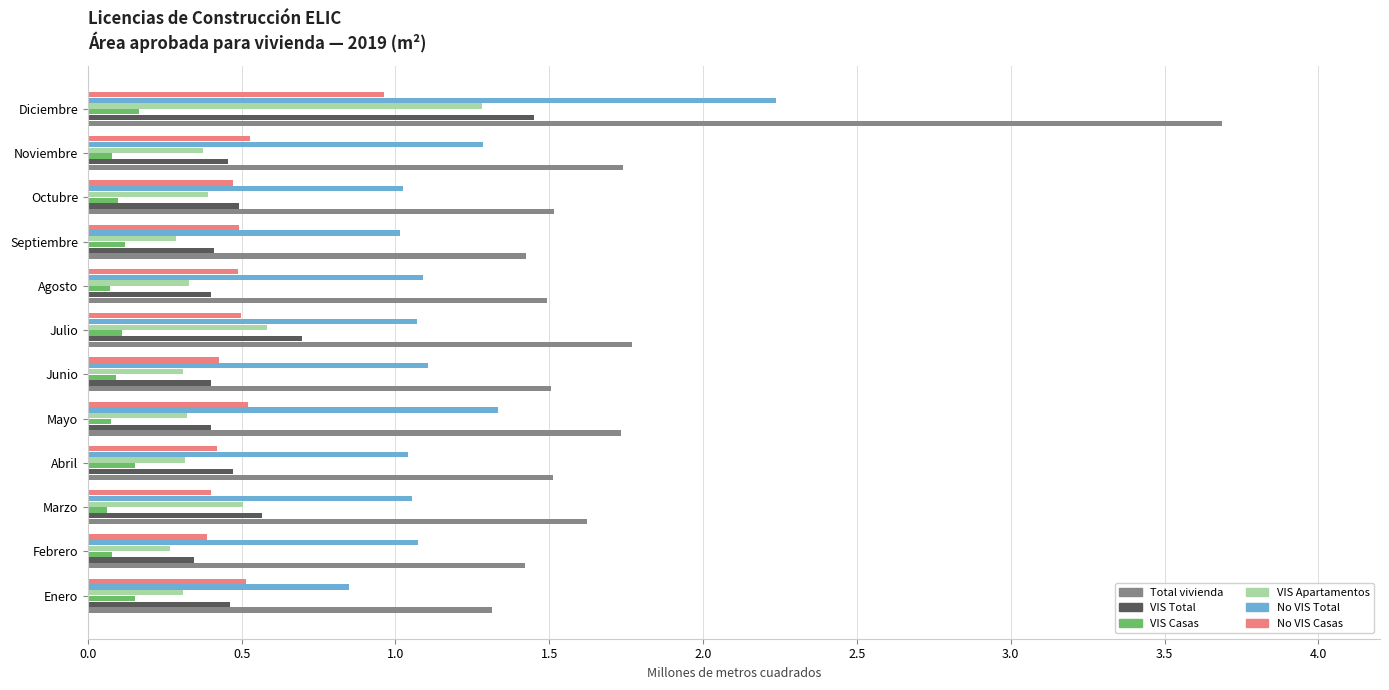

Which category has the highest value across all series?

Diciembre